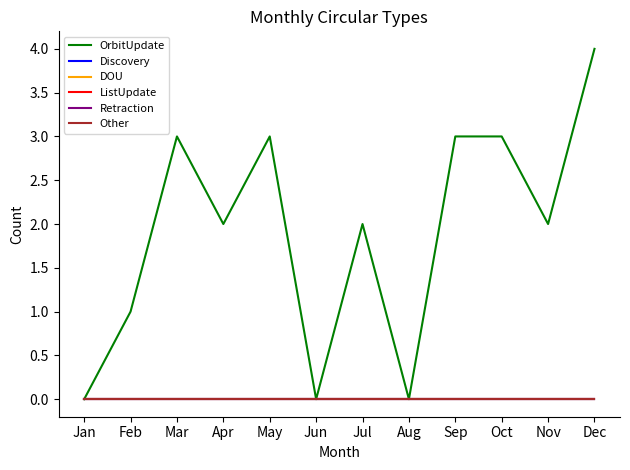

Does the chart have visible grid lines?

No